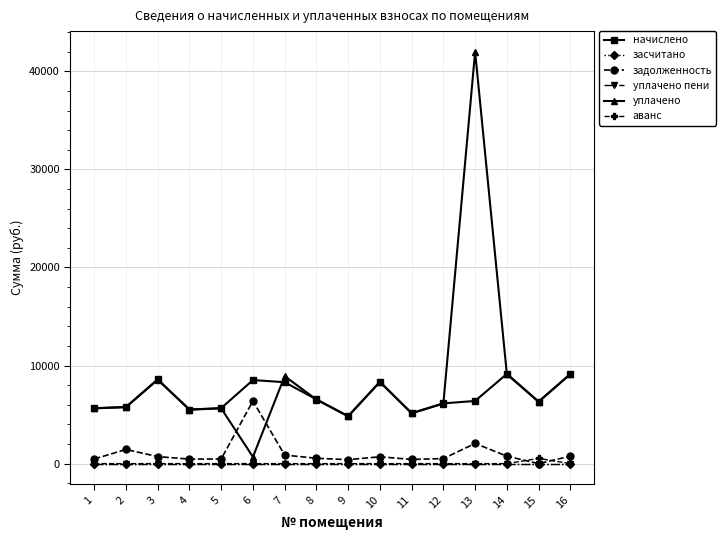

Which has a higher value, 14 or 16?

14